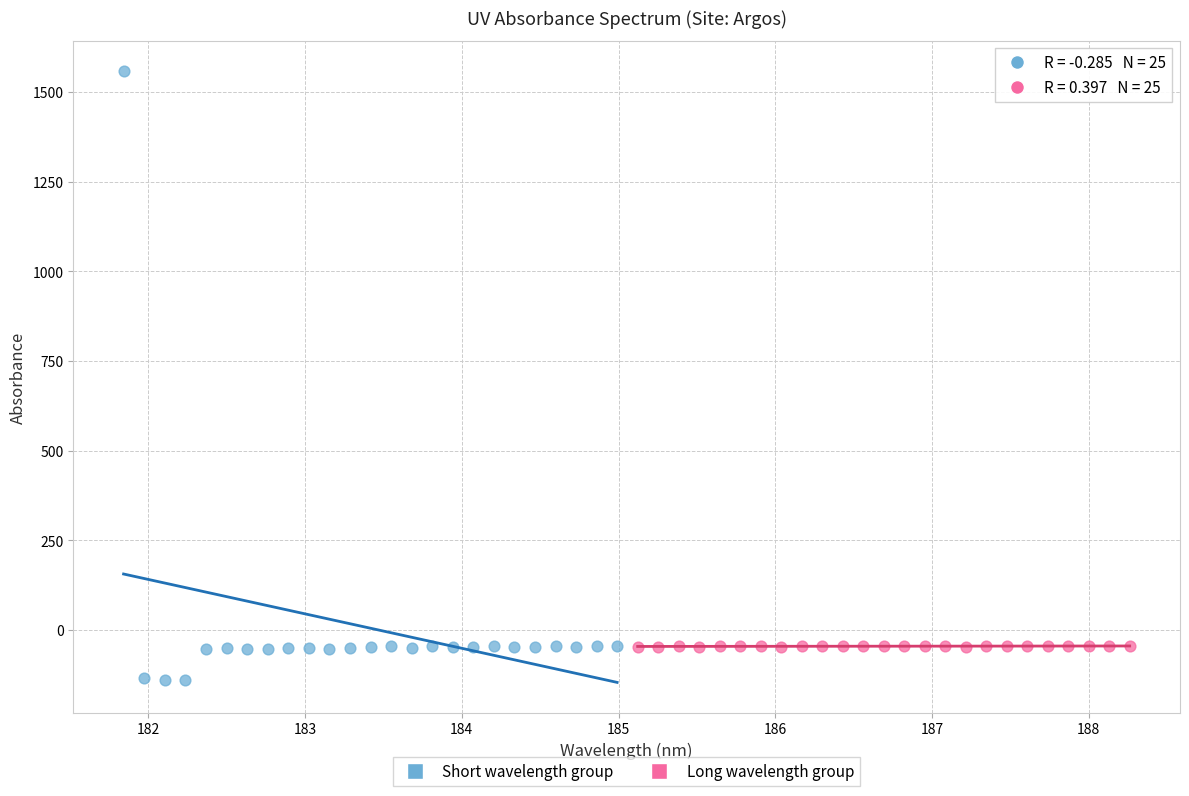

What are all the series names shown in the legend?

Short wavelength group, Long wavelength group